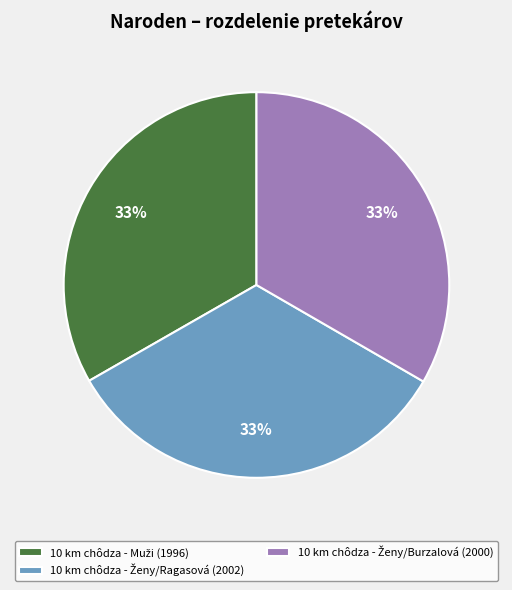

Does any single category account for the majority?

No